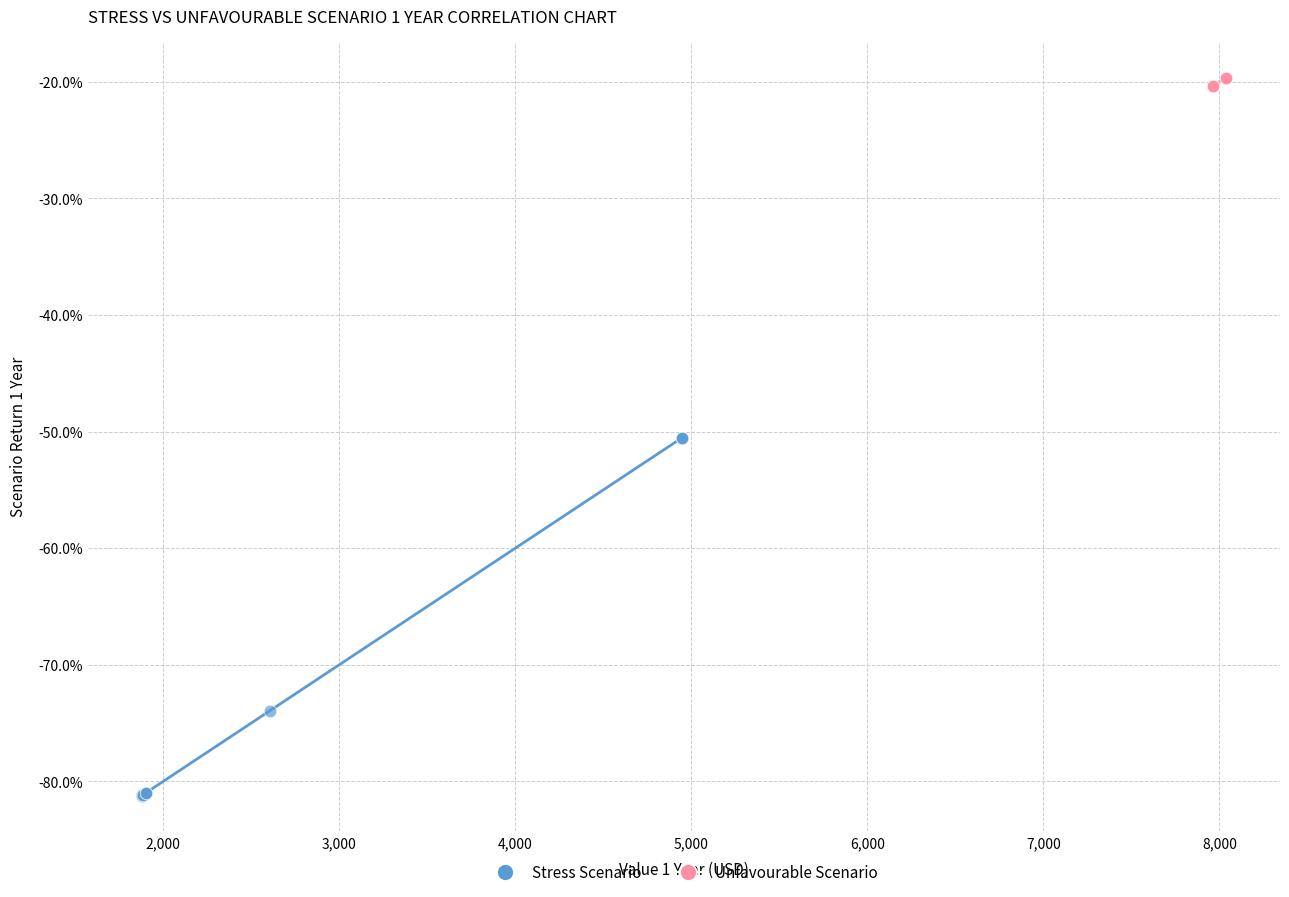

Which series reaches the maximum Y coordinate?

Unfavourable Scenario